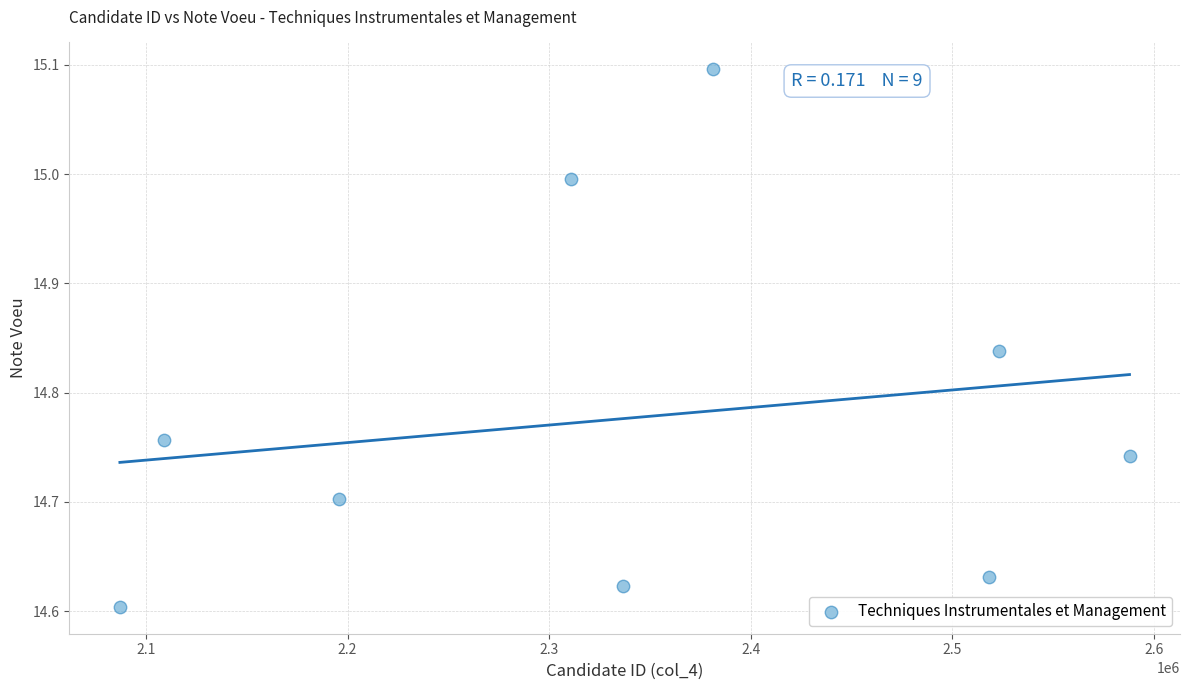

What is the range of X values (max minus min)?

500937.0